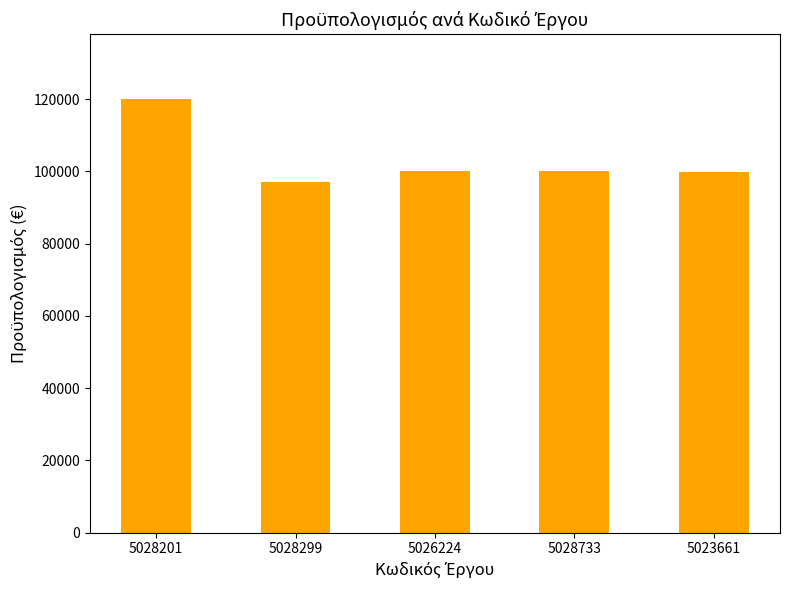

Read the value at 5028299.

97200.0